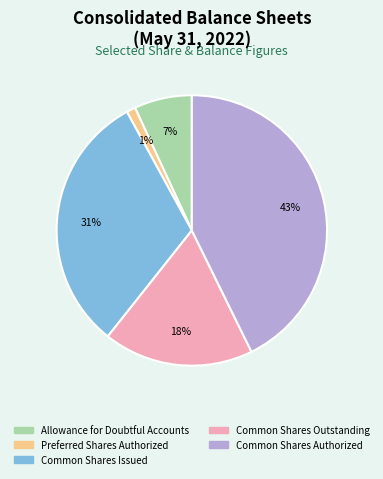

Is it true that Common Shares Authorized is 56% of the pie?

False